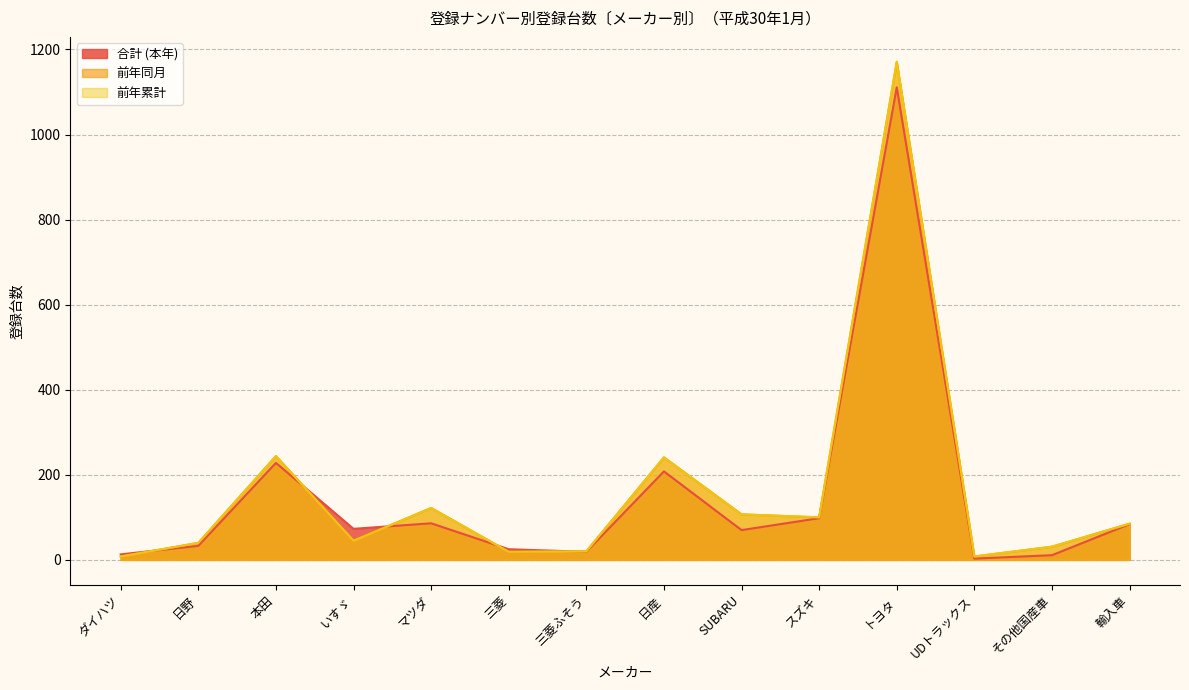

Where is the first local minimum for 前年累計?

いすゞ